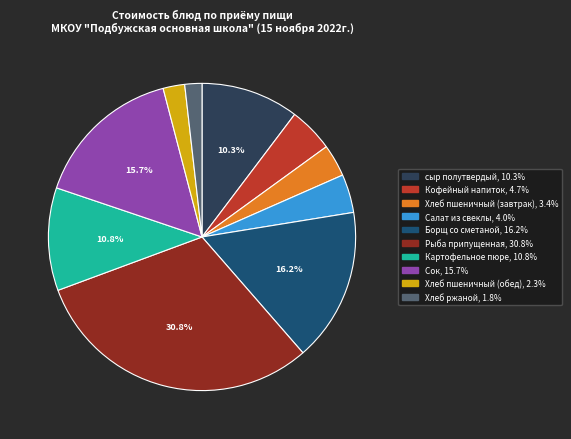

What is the largest slice in the pie chart?

Рыба припущенная